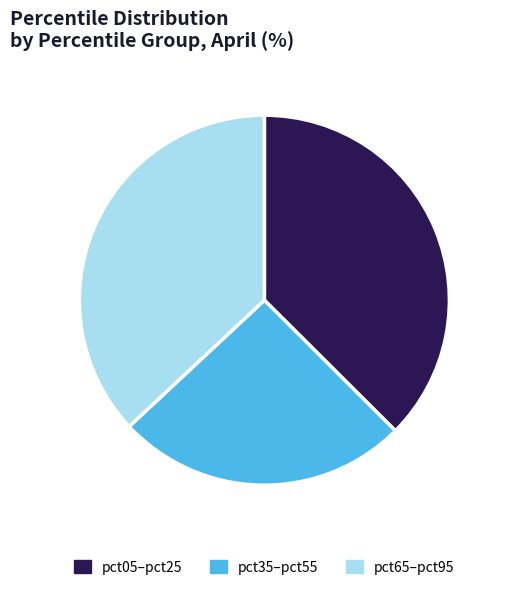

Do pct65–pct95 and pct05–pct25 together represent more than half of the pie?

Yes